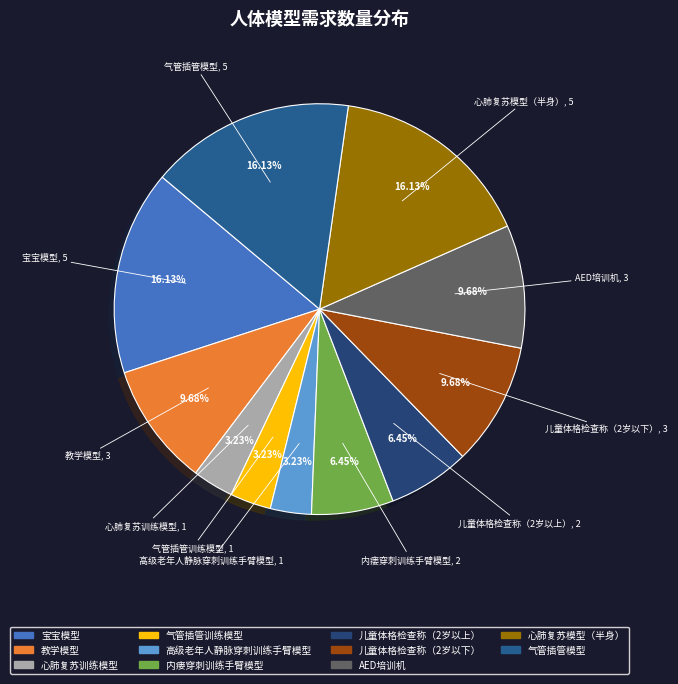

What is the ratio of the value at 气管插管模型 to the value at 高级老年人静脉穿刺训练手臂模型?

5.0